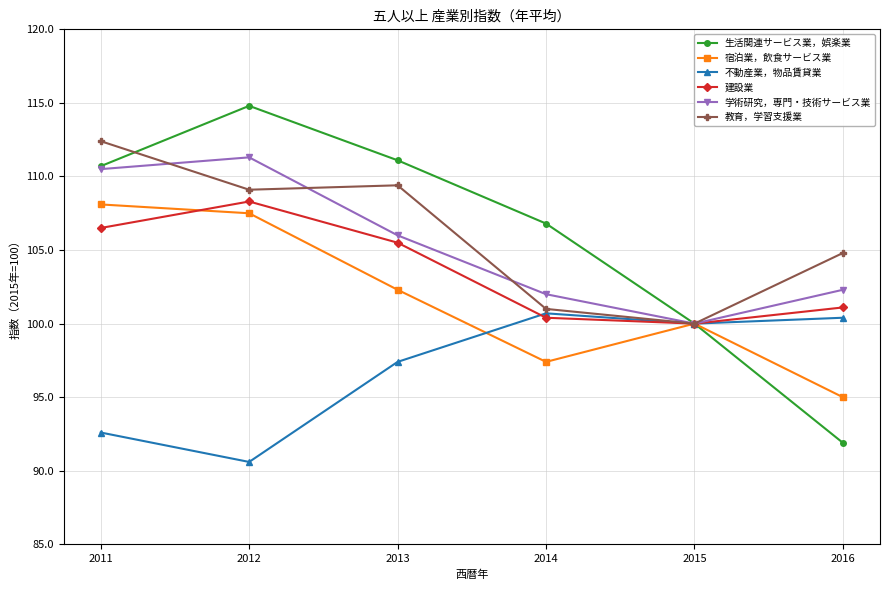

At which category does the chart reach its minimum across all series?

2012